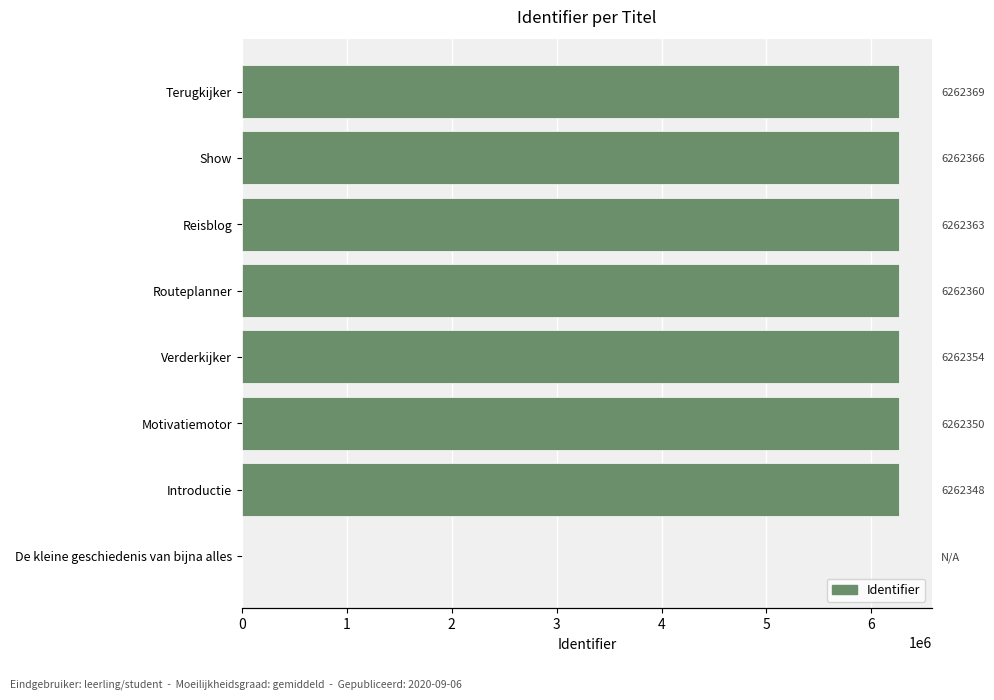

What is the maximum value shown in the chart?

6262369